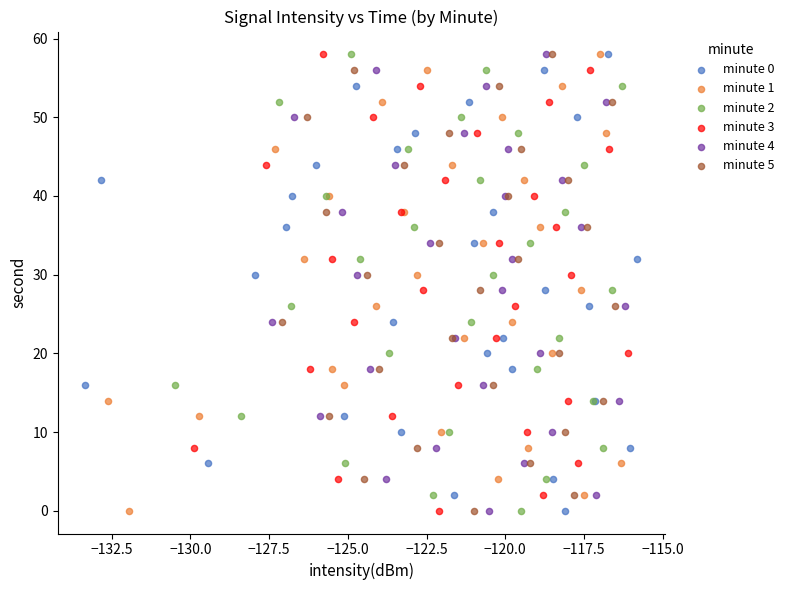

What are all the series names shown in the legend?

minute 0, minute 1, minute 2, minute 3, minute 4, minute 5